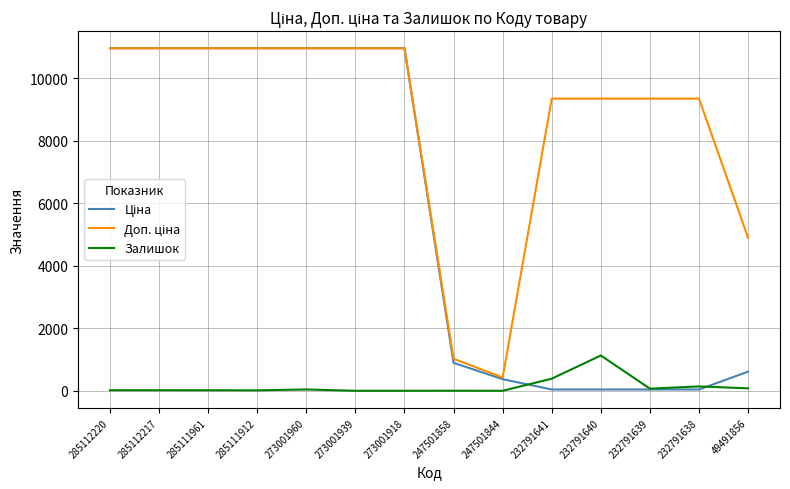

What is the total value across all series at 247501844?

797.3